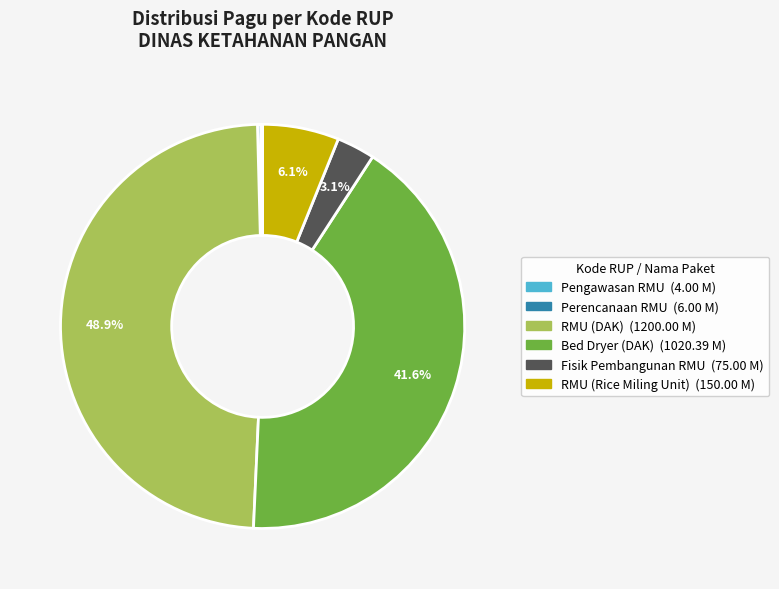

Is there a majority slice in this chart?

No